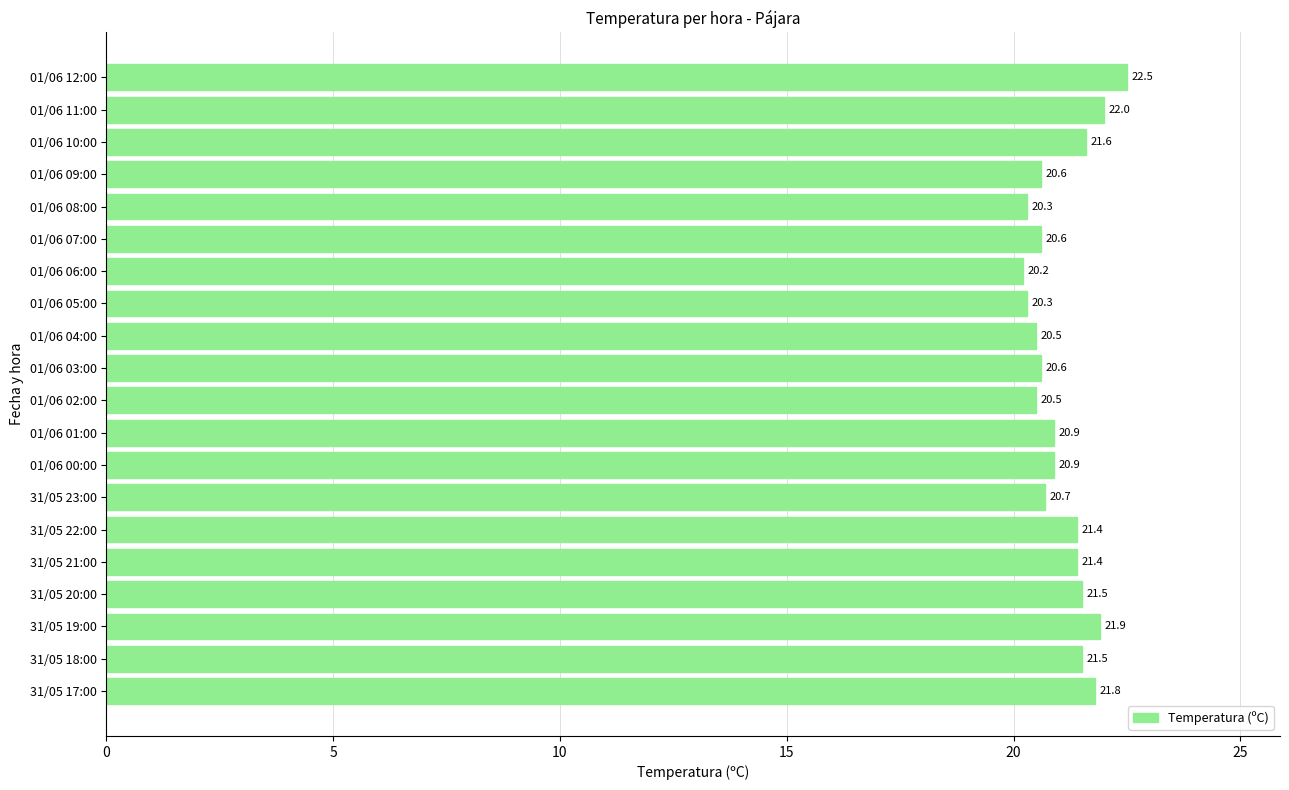

What is the difference between the maximum and minimum values?

2.3